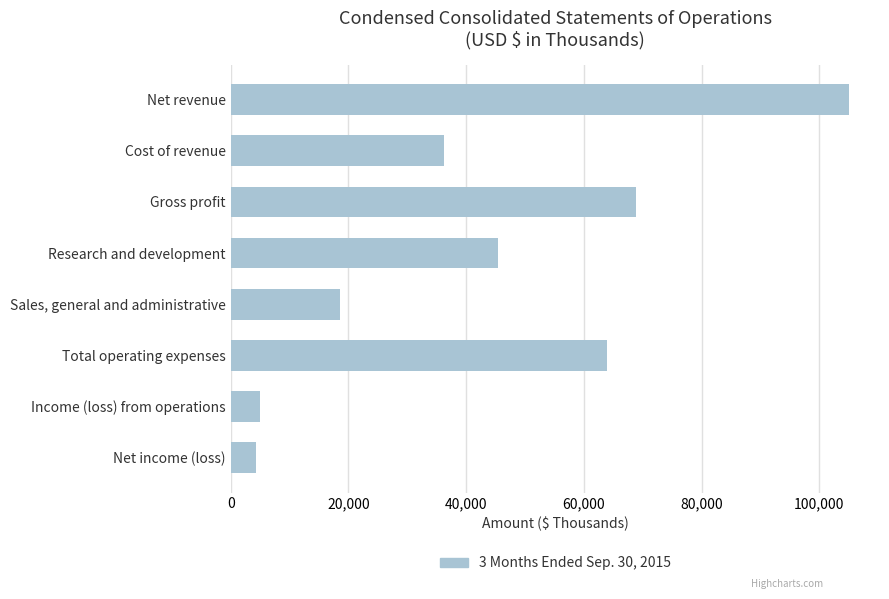

Where is the data nearest to the value 54639?

Total operating expenses